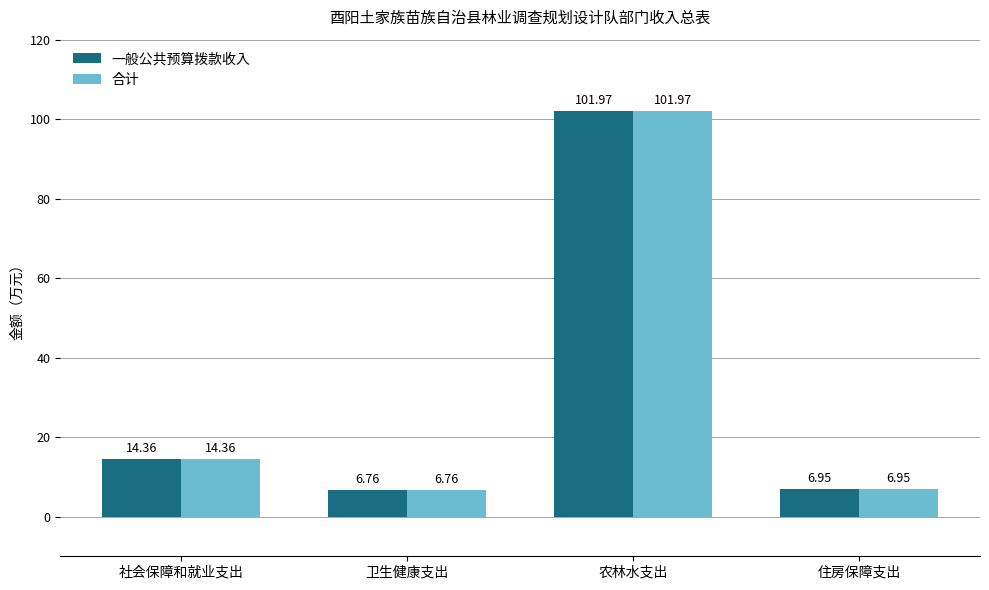

At which category is the sum across all series the highest?

农林水支出